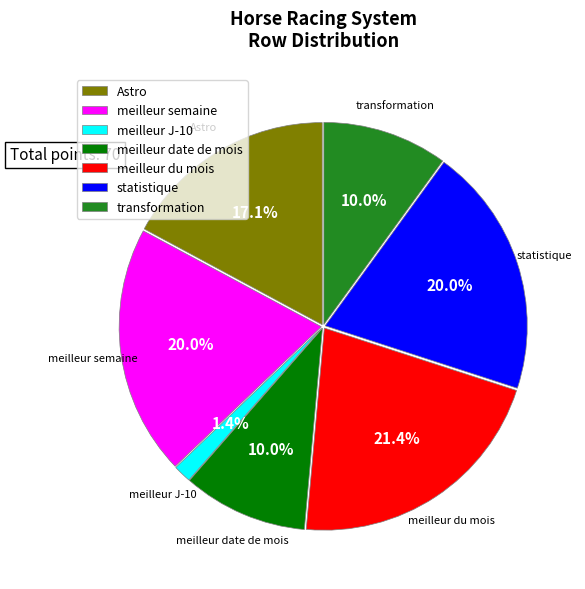

Is statistique the majority of the pie?

No